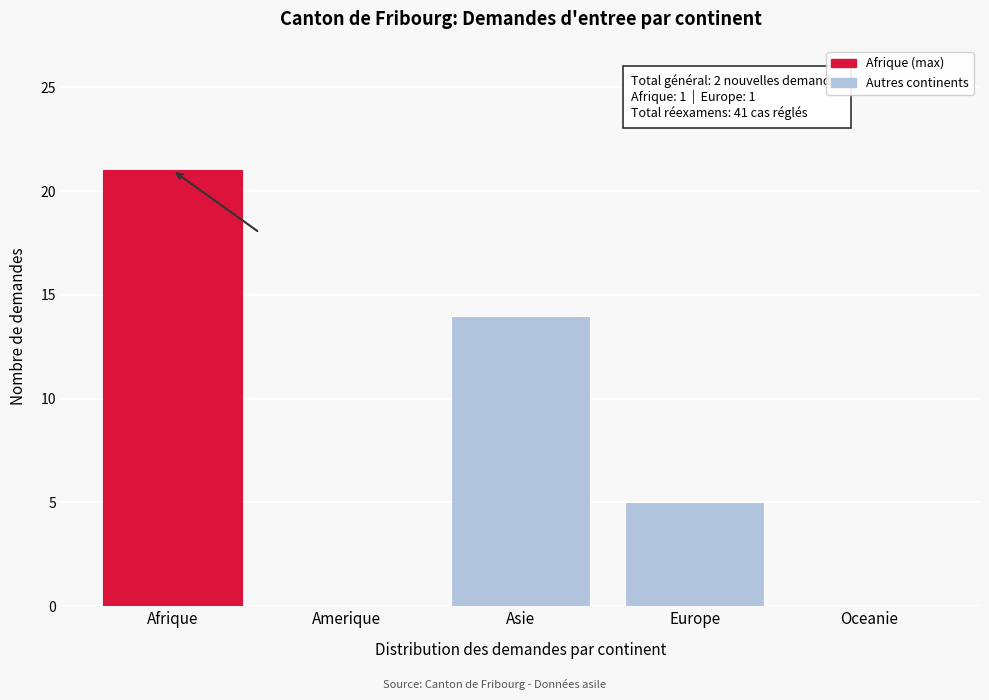

Reading left to right, extract all data points from this chart.

Afrique=21	Amerique=0	Asie=14	Europe=5	Oceanie=0